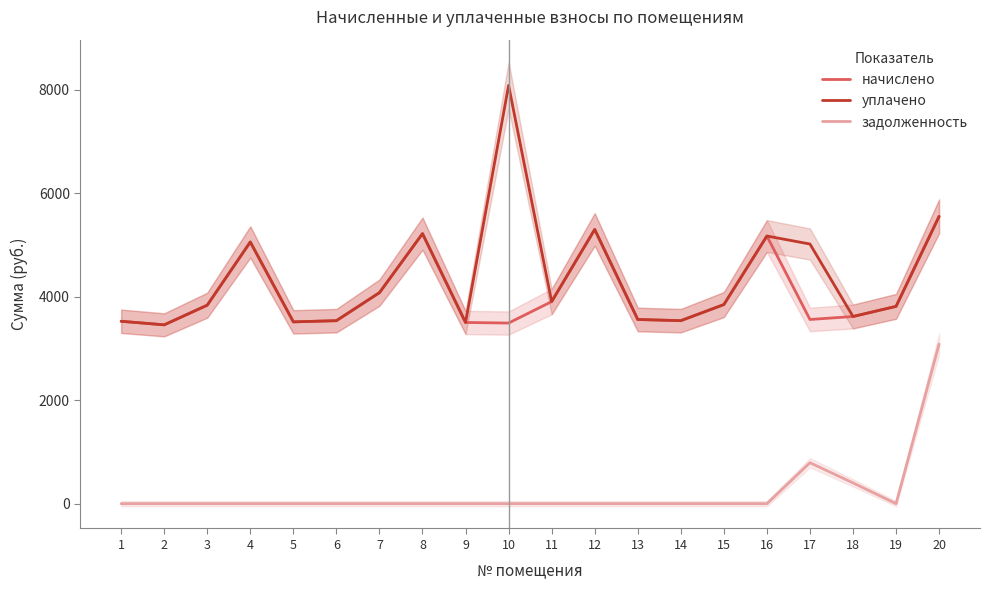

What is the approximate value of уплачено at 12?

5299.2